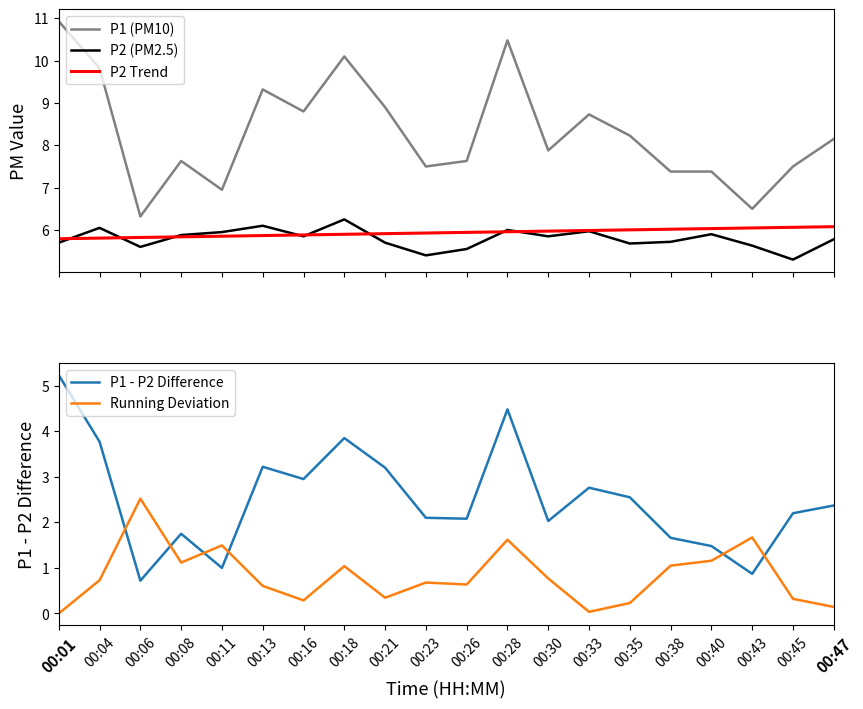

At 00:04, list the series in order from largest to smallest.

P1 (PM10), P2 (PM2.5), P2 Trend, P1 - P2 Difference, Running Deviation